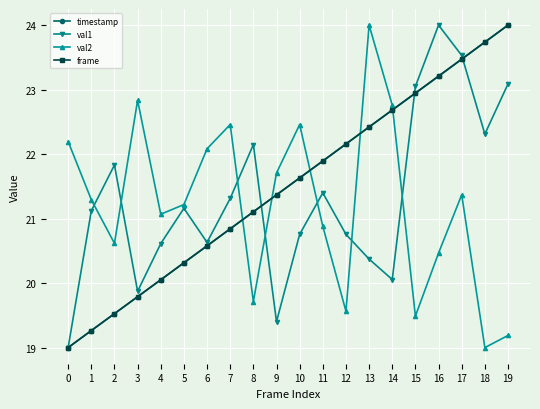

What is the total value across all series at 13?

89.2